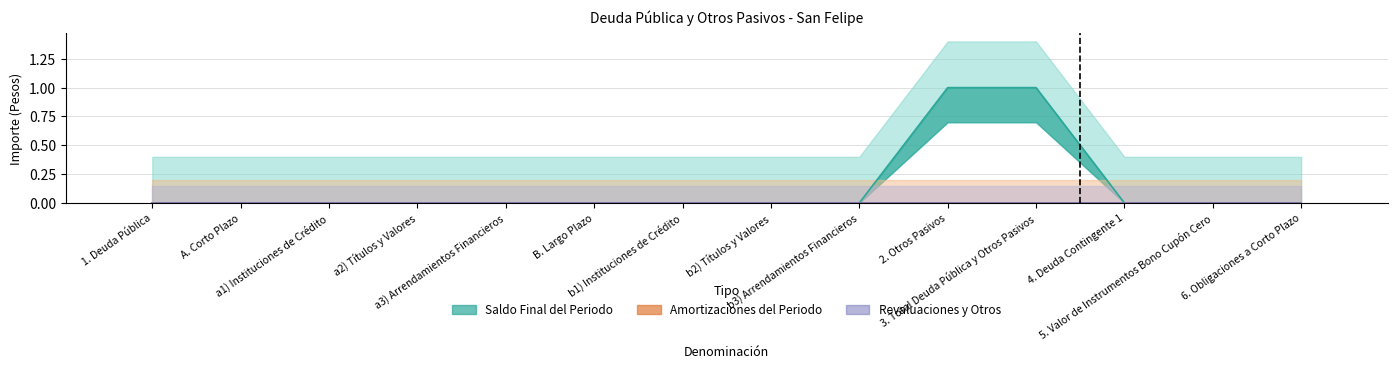

How many bars are there in total?

42